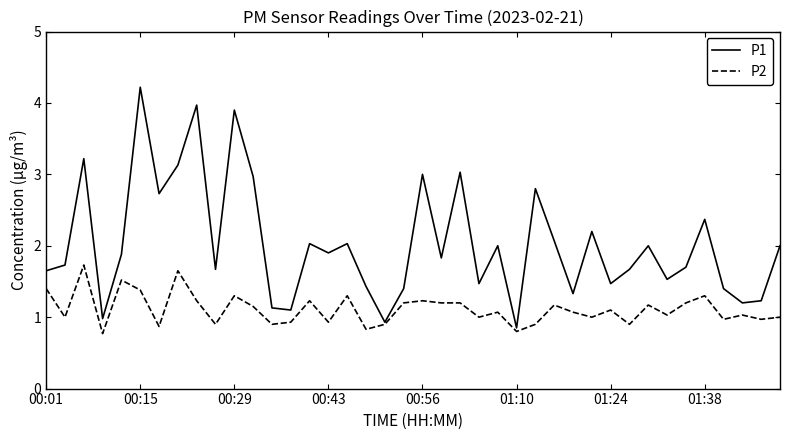

What is the average value of the P1 series?

2.0